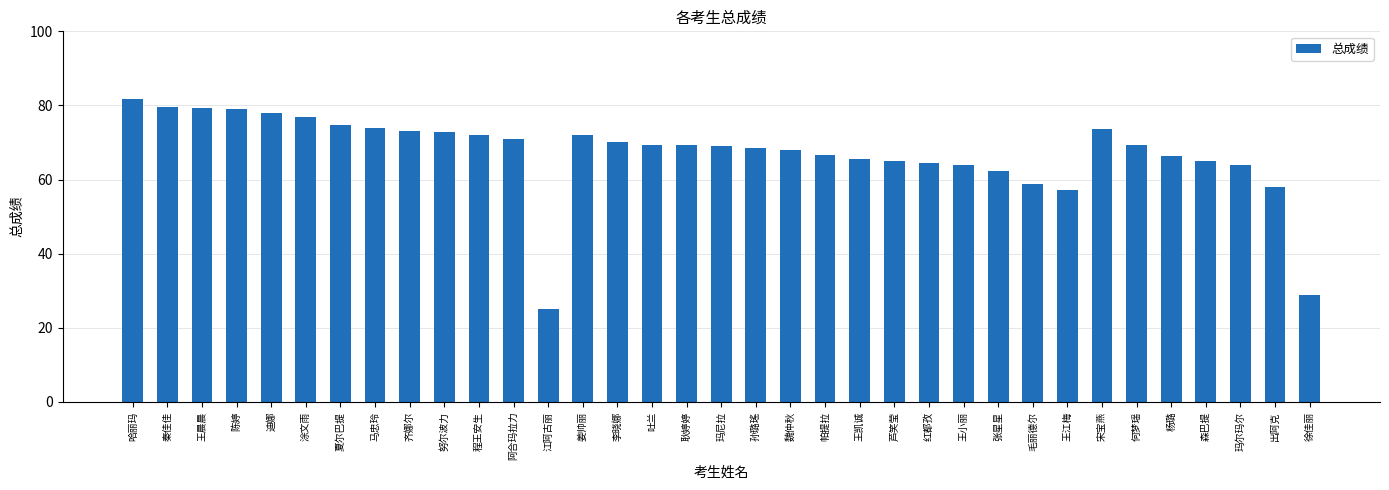

True or false: the data shows 76.8 at 涂文雨.

True